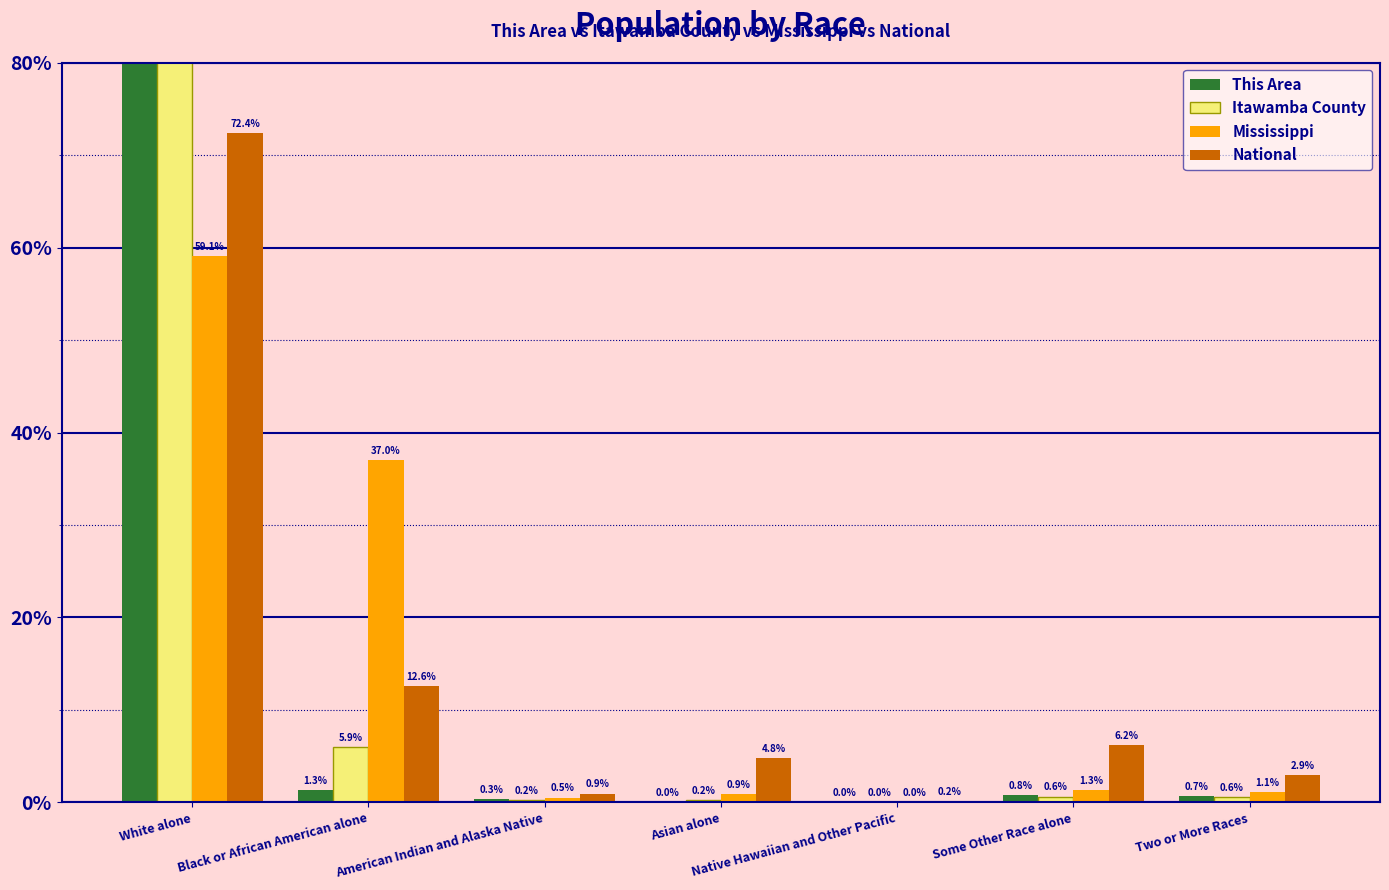

What are all the series names shown in the legend?

This Area, Itawamba County, Mississippi, National